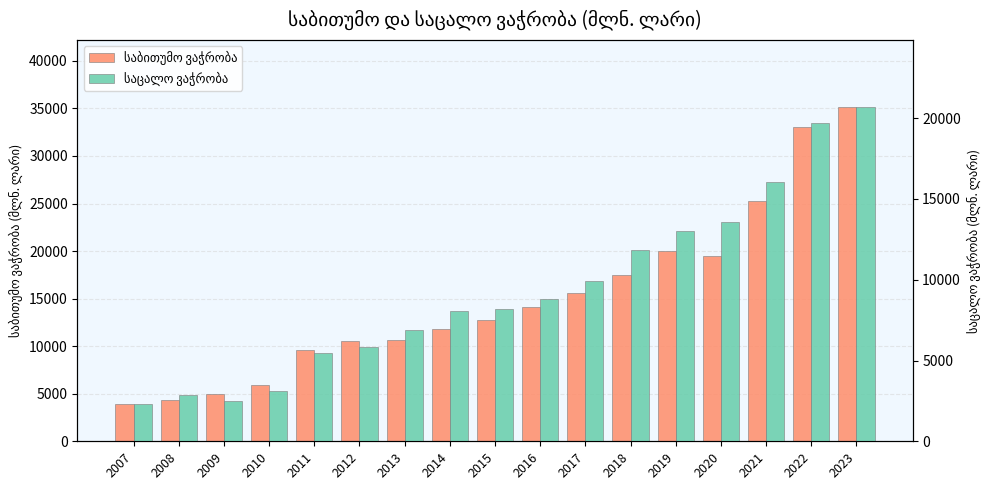

Count the number of categories in the chart.

17